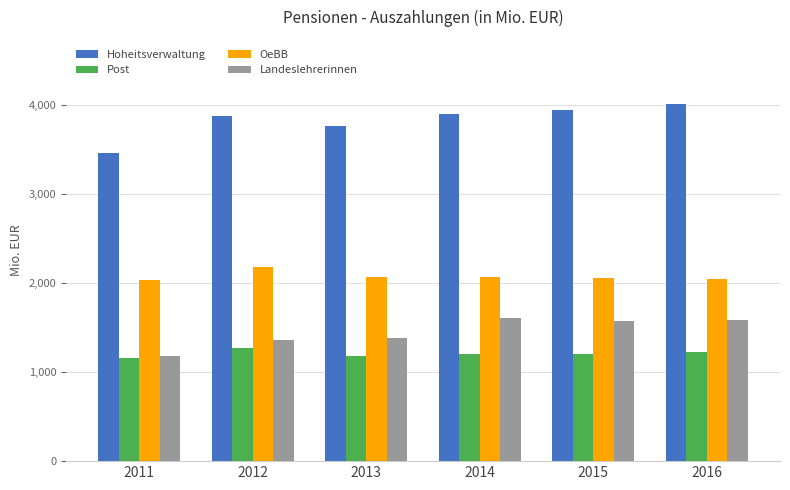

Count the number of categories in the chart.

6